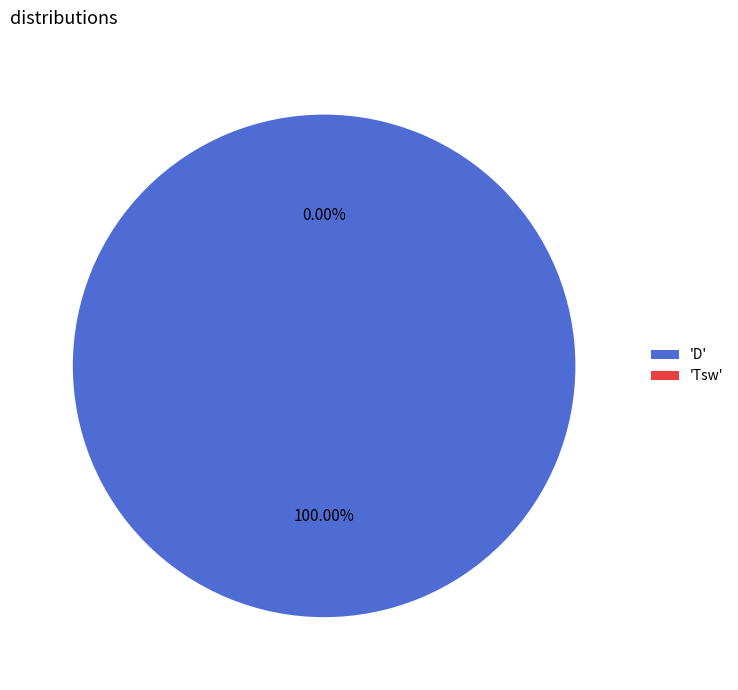

Between D and Tsw, which is larger?

D